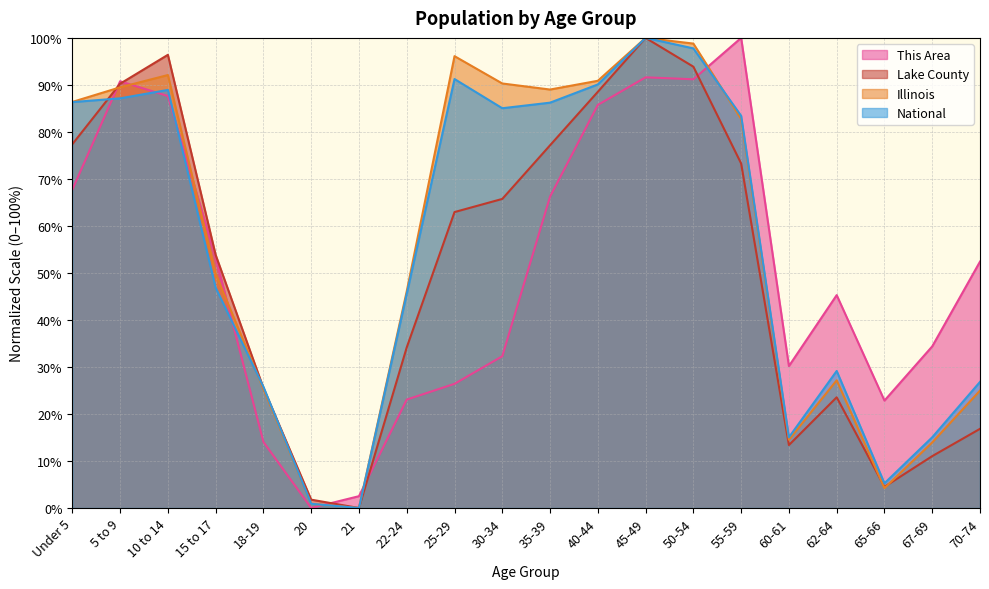

Which category has the lowest value in the Illinois series?

21